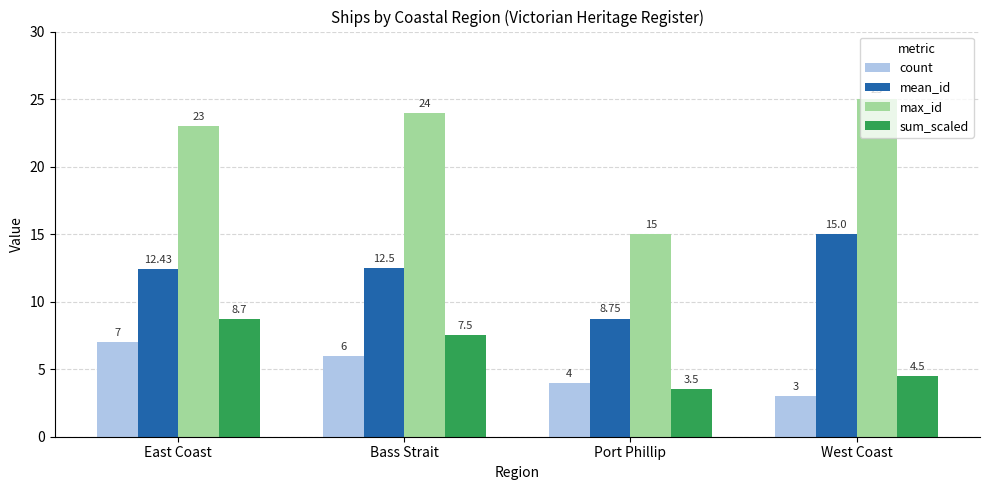

Rank the series by their maximum value, from lowest to highest.

count, sum_scaled, mean_id, max_id